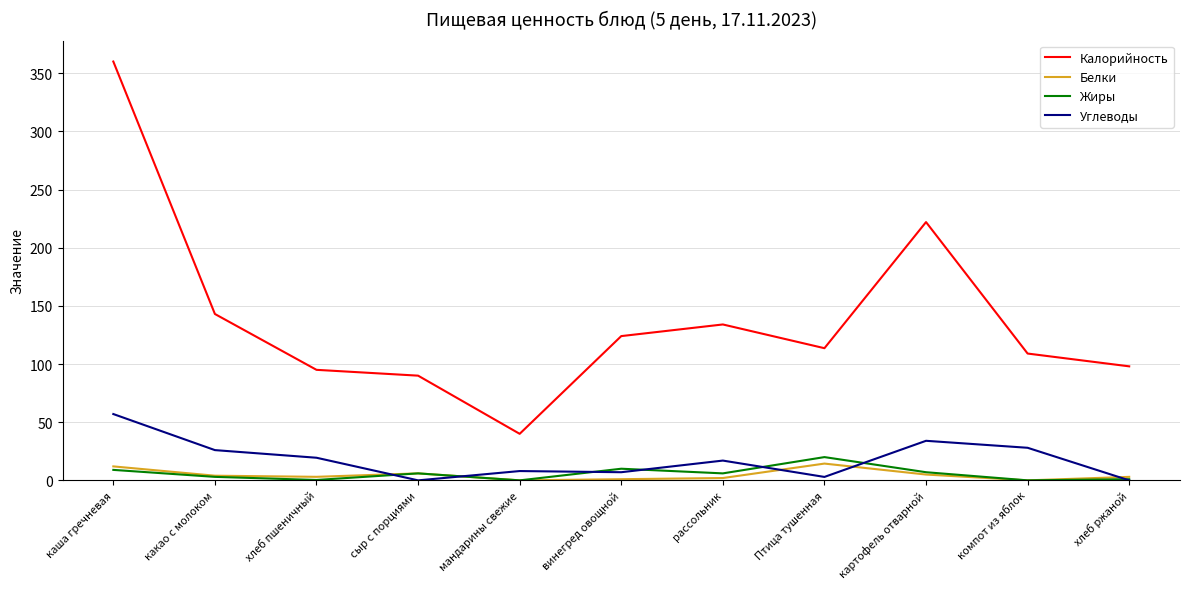

Is it true that Белки equals 3.0 at хлеб пшеничный?

True